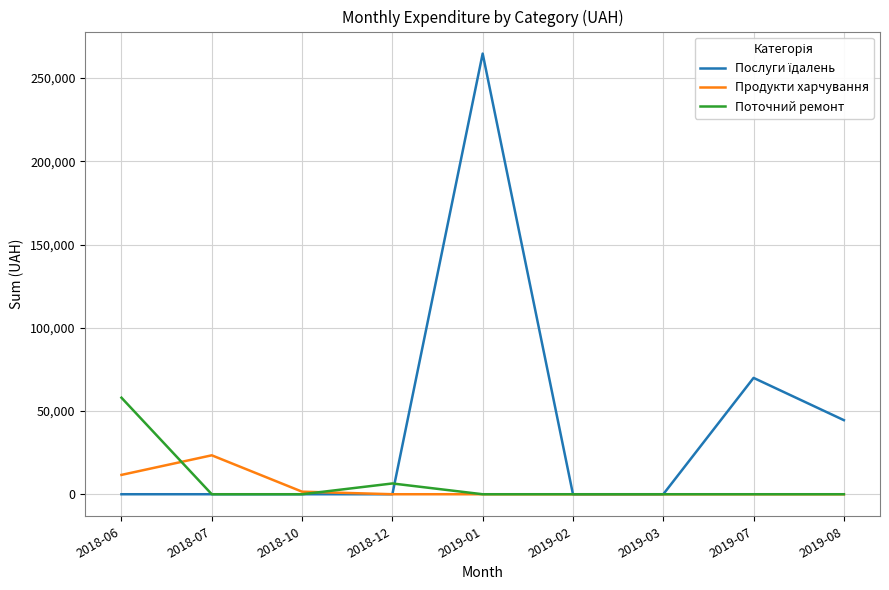

What position from the right is 2018-06?

9